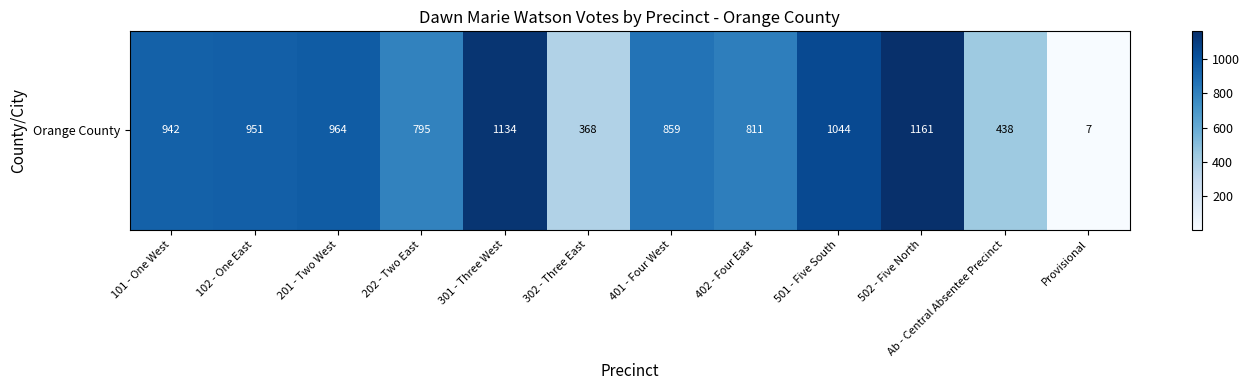

How many data points are above 942?

5